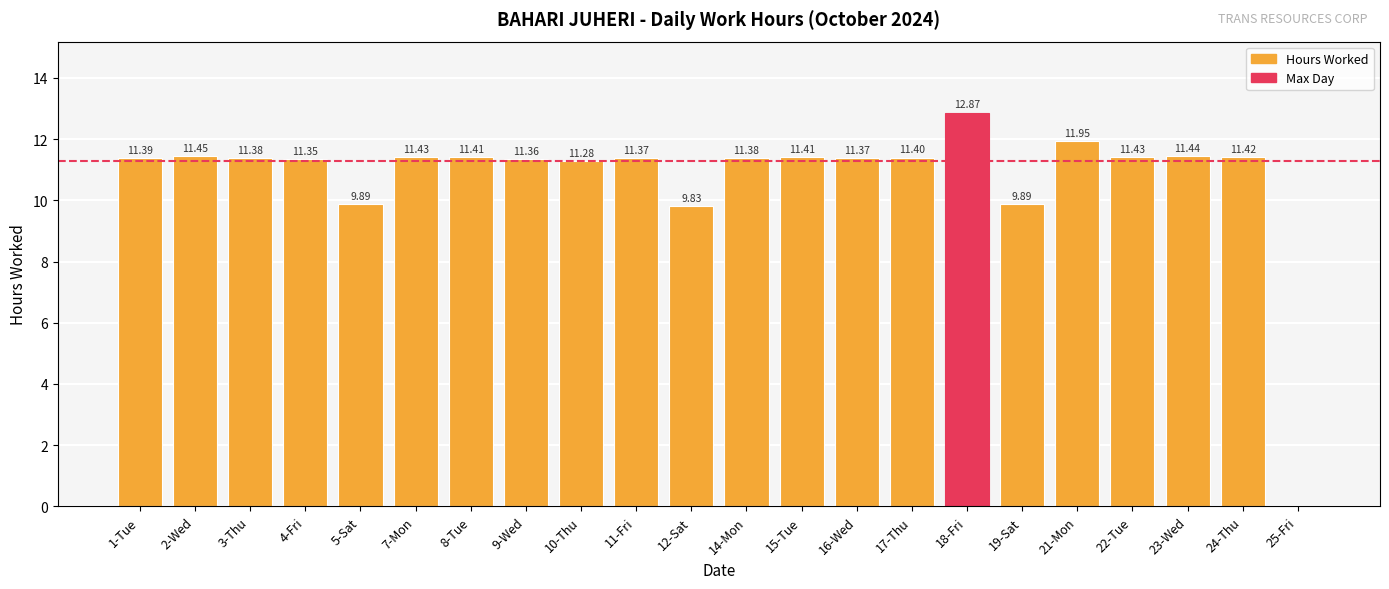

Between 7-Mon and 21-Mon, which is larger?

21-Mon